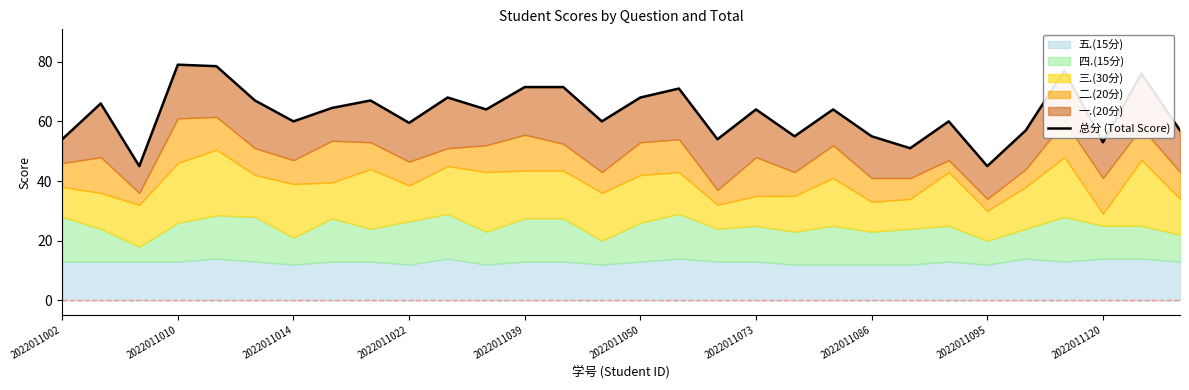

The chart shows a value of 102.8 at 2022011050. True or false?

False